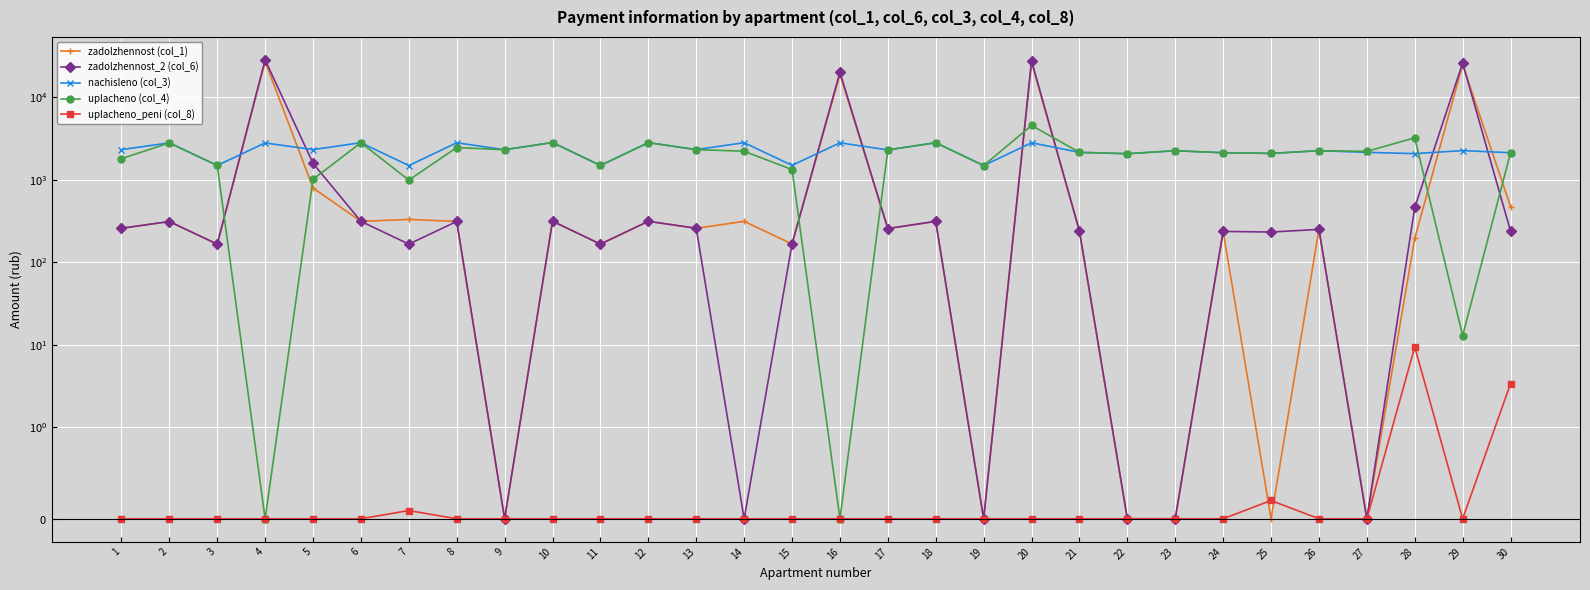

True or false: uplacheno_peni (col_8) and uplacheno (col_4) intersect in this chart.

False